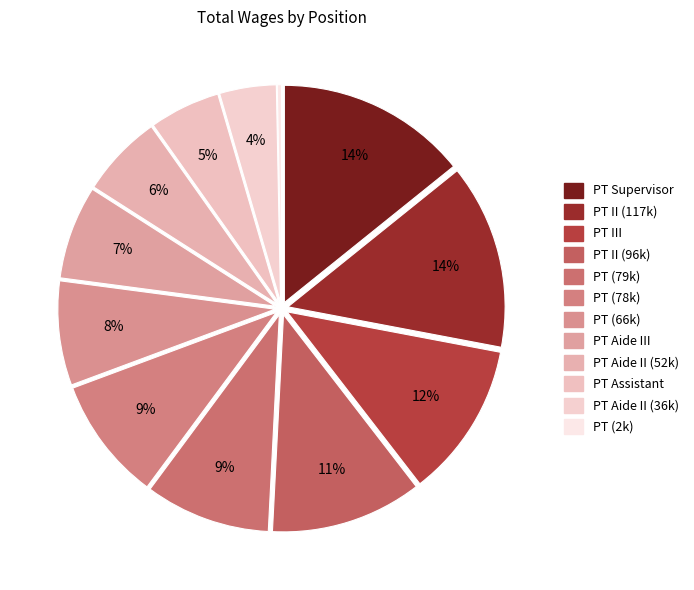

Count the number of slices in the pie.

12